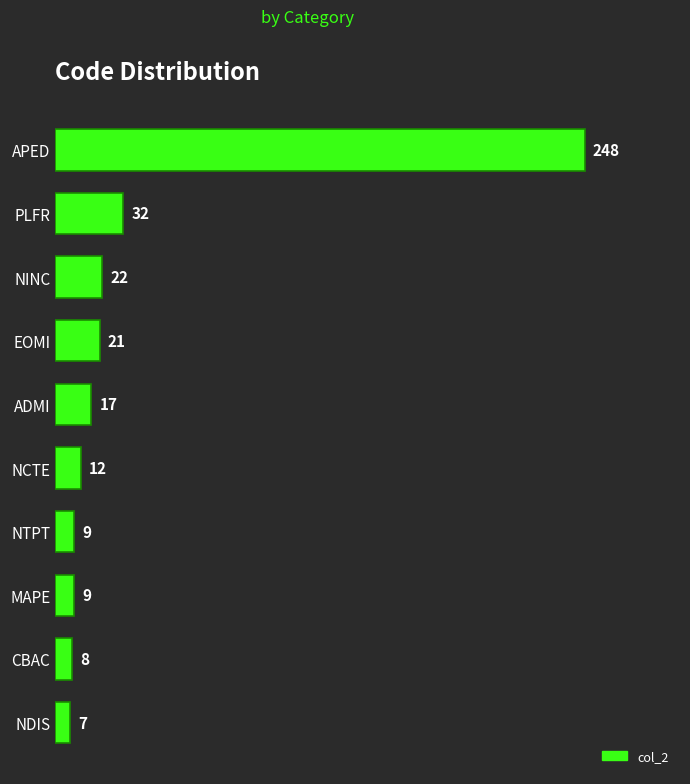

What is the difference between the maximum and minimum values?

241